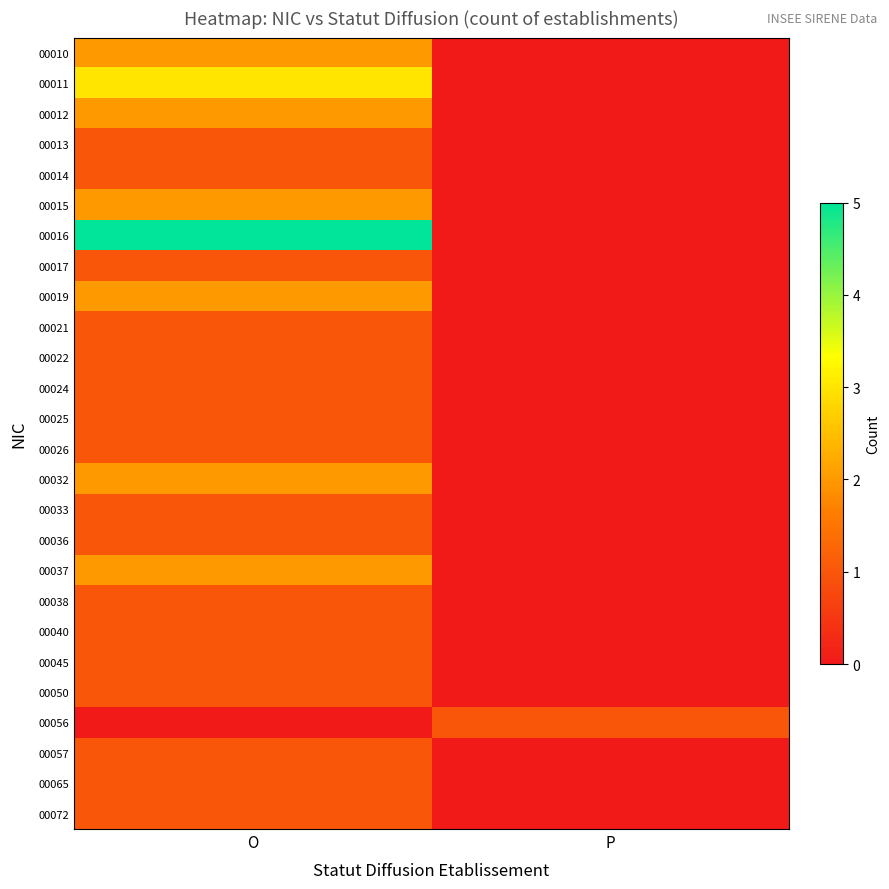

What is the maximum value shown in the chart?

5